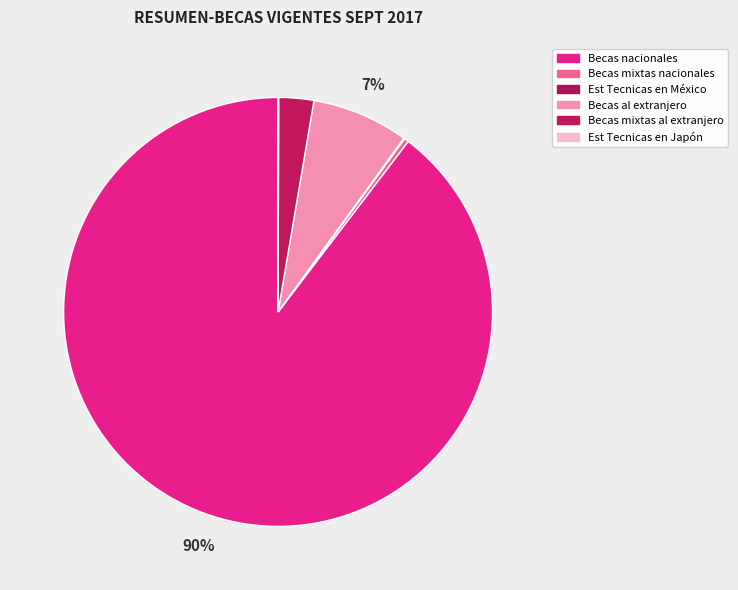

What is the ratio of the value at Becas al extranjero to the value at Becas mixtas al extranjero?

2.8